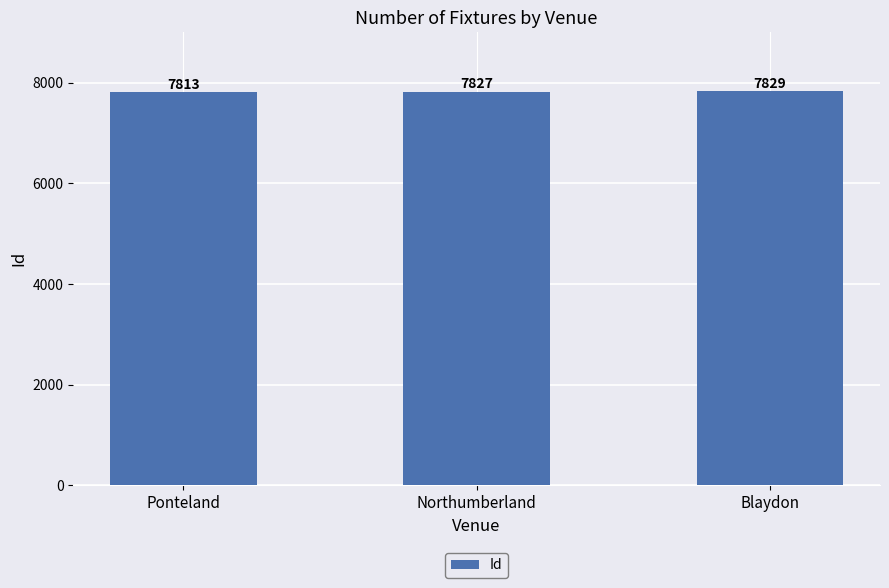

What is the value of the 3rd bar from the left?

7829